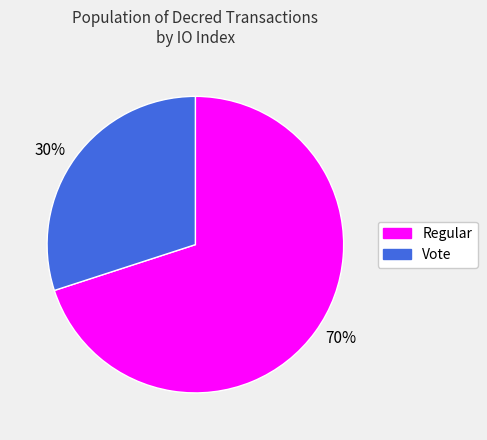

Is the sum of 70% and 30% greater than half?

Yes